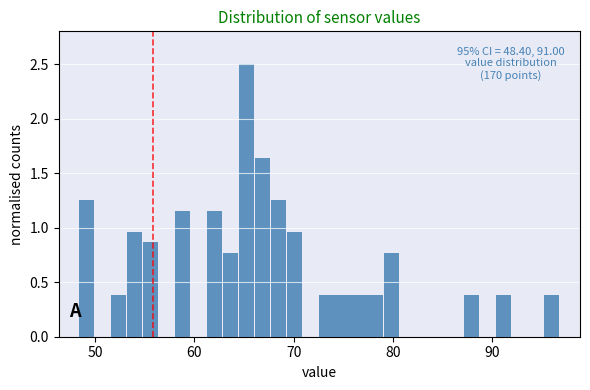

Read against the x-axis, roughly where is the centre of the tallest bar?

65